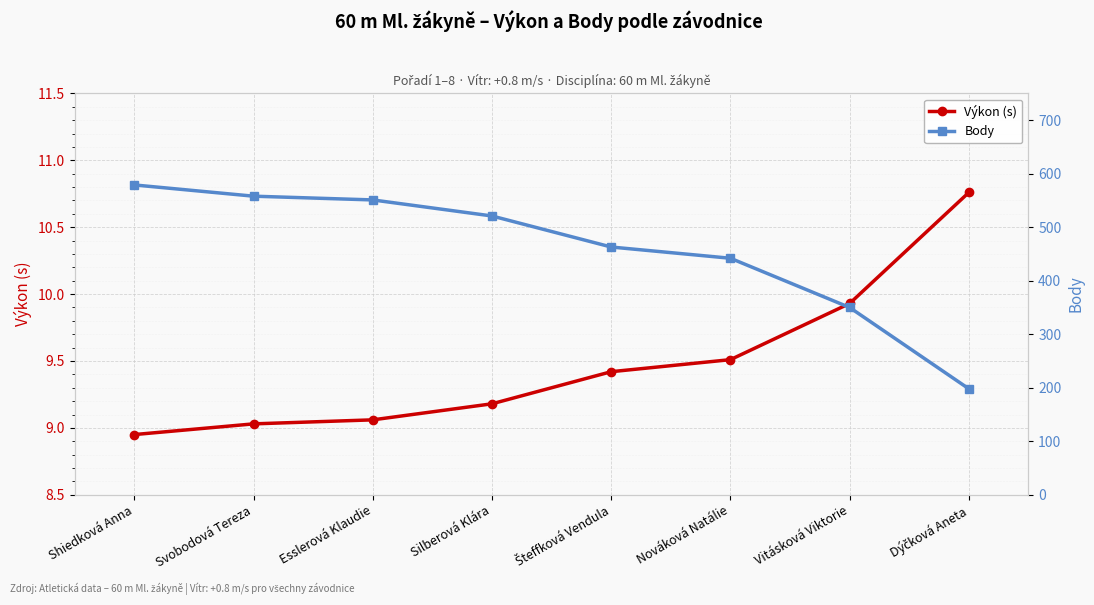

At which category is the sum across all series the highest?

Shiedková Anna